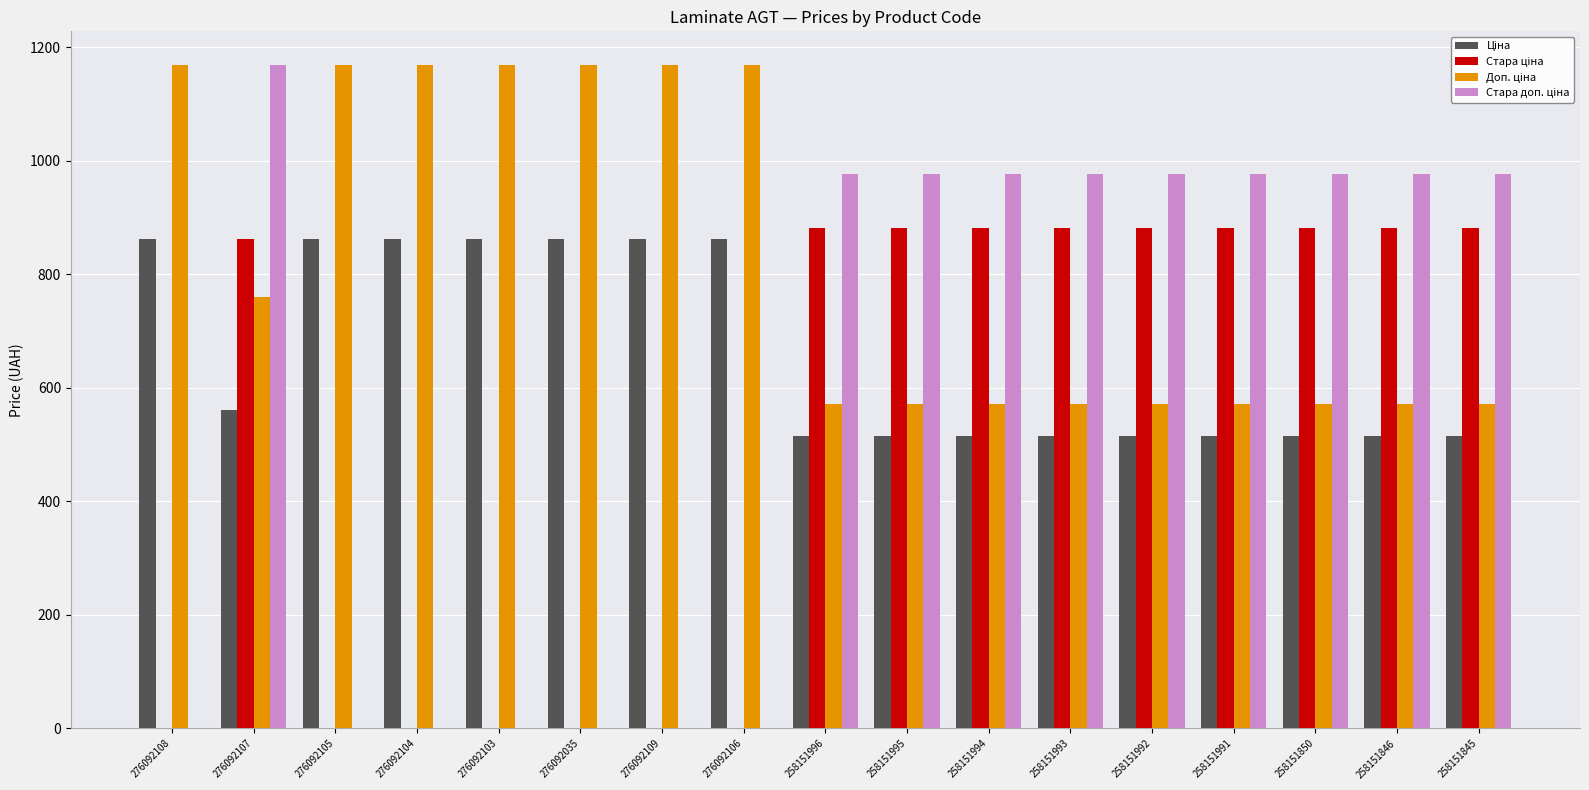

How many categories are shown in the chart?

17